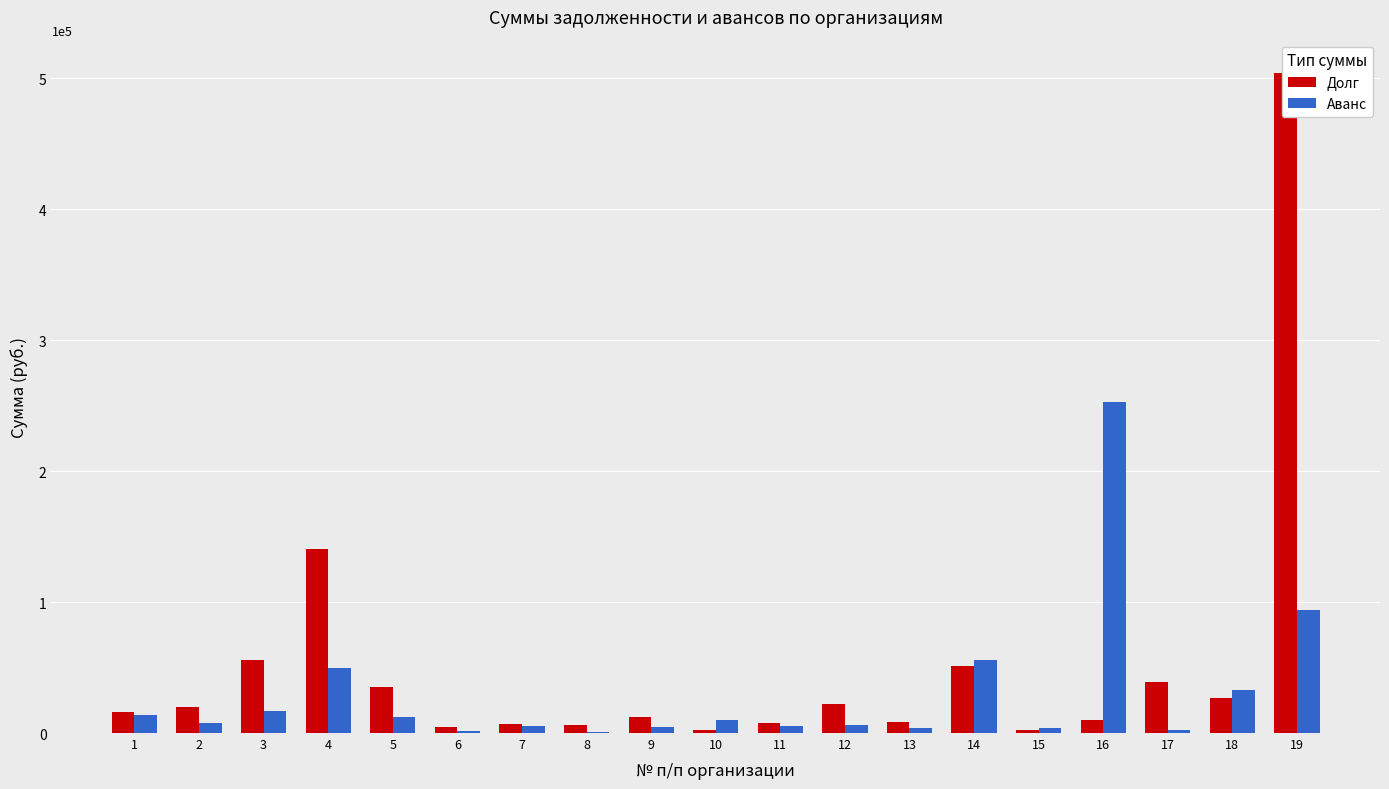

What is the sum of the Аванс values at 11 and 12?

12035.3